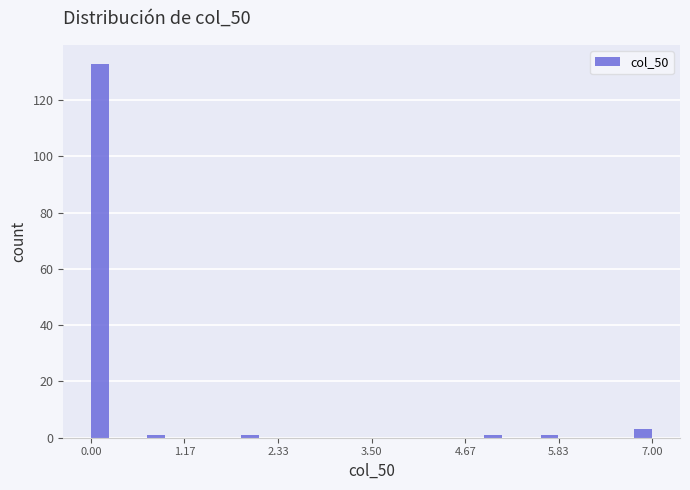

Read against the x-axis, roughly where is the centre of the tallest bar?

0.2